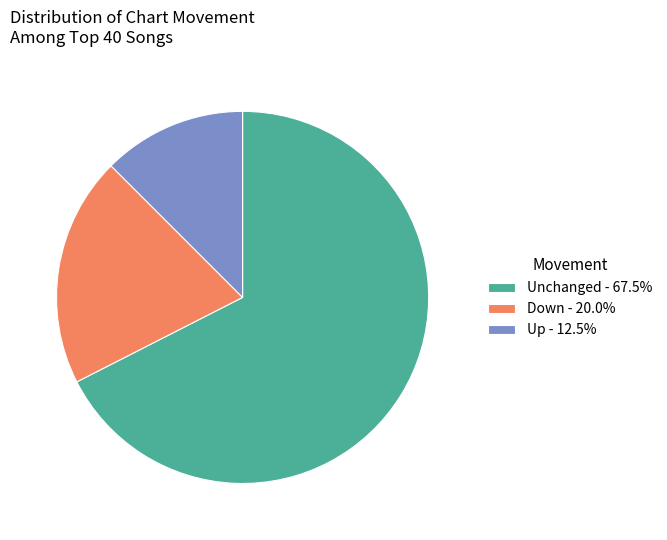

What is the ratio of the value at Down - 20.0% to the value at Up - 12.5%?

1.6